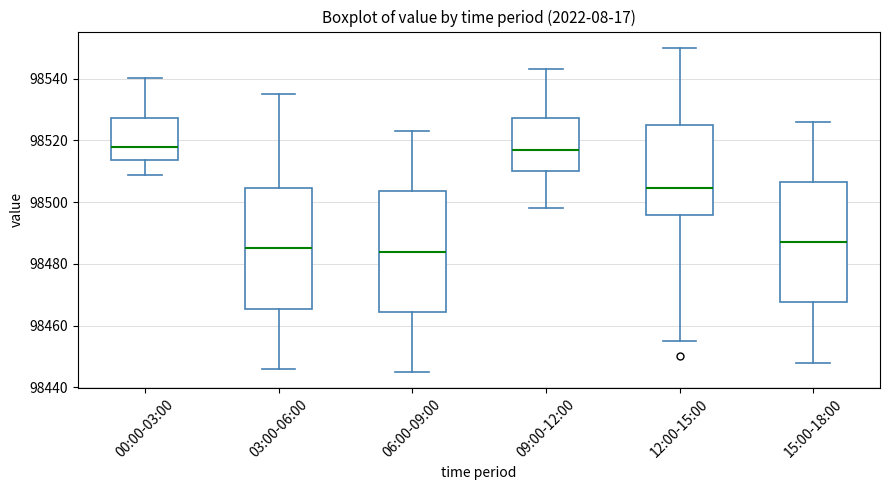

Where does the median line of the box for 03:00-06:00 sit on the y-axis? The values are not printed on the chart, so give them approximately, as read against the axis.

98486